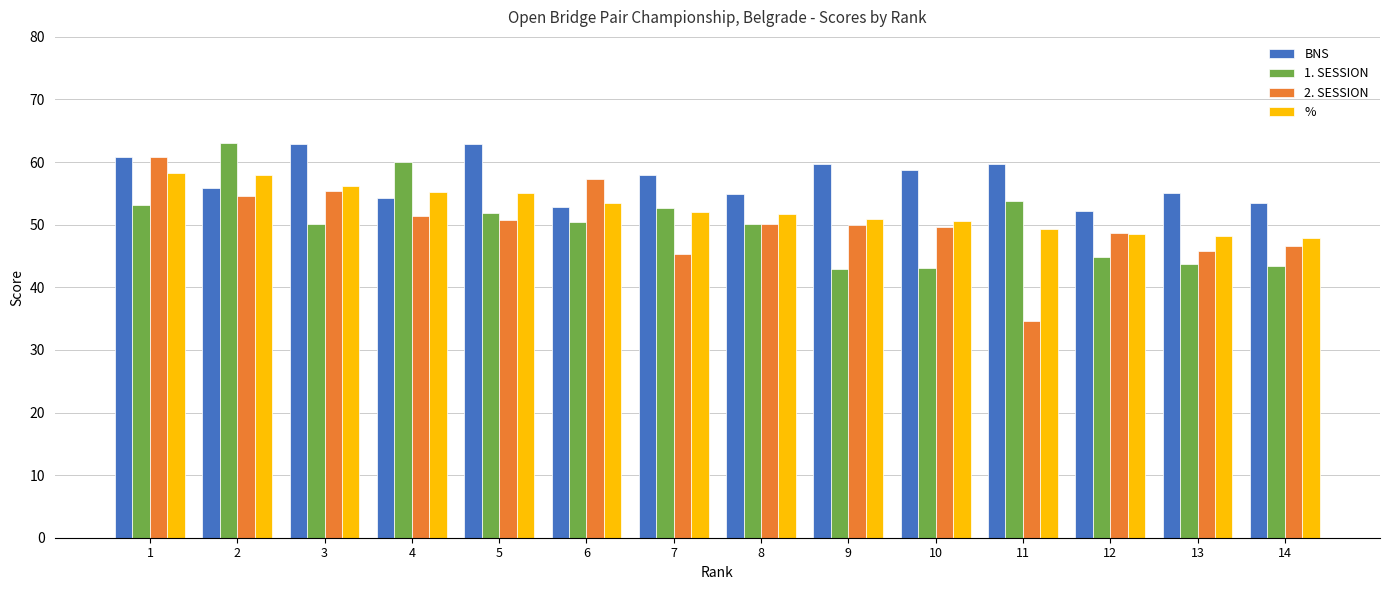

Which series changed the most between 4 and 11?

2. SESSION